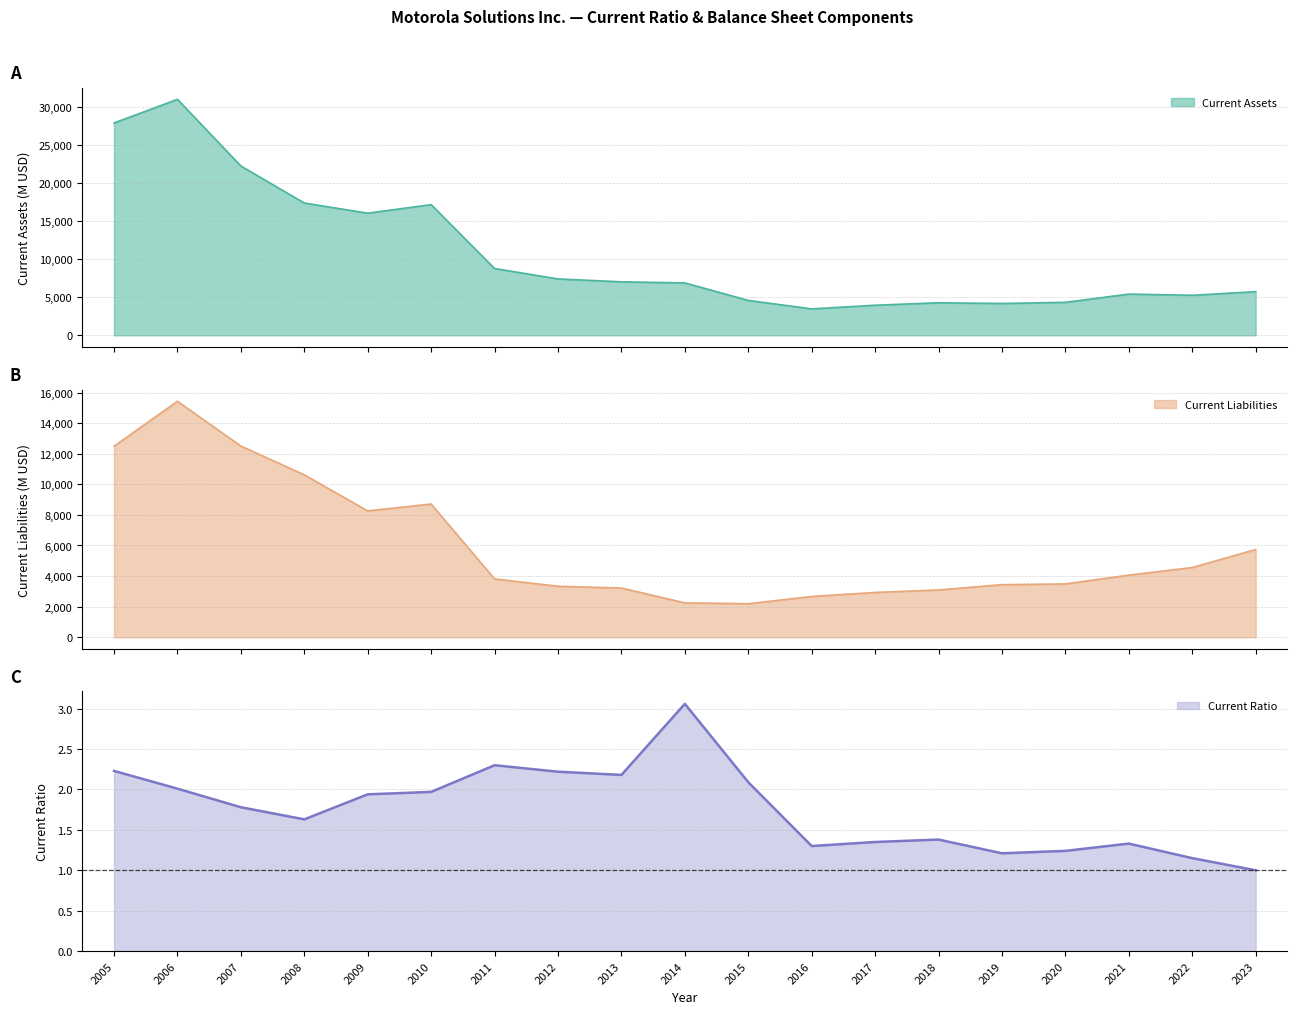

What is the total value across all series at 2020?

7817.2